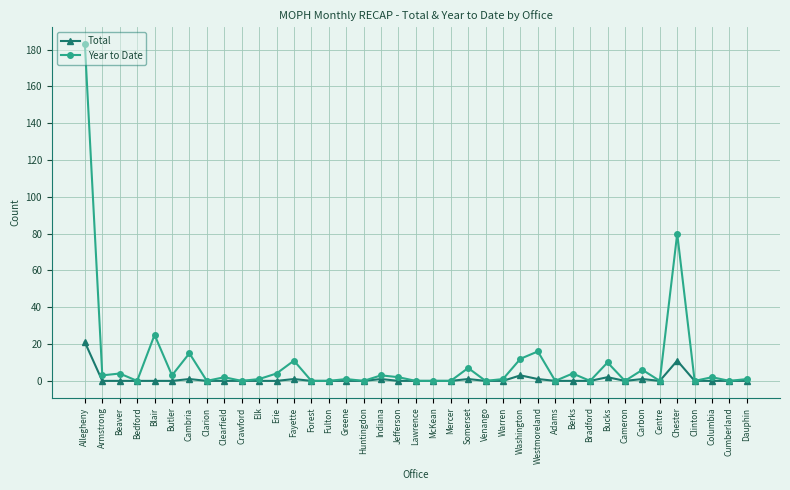

At which label does Year to Date first exceed 1?

Allegheny